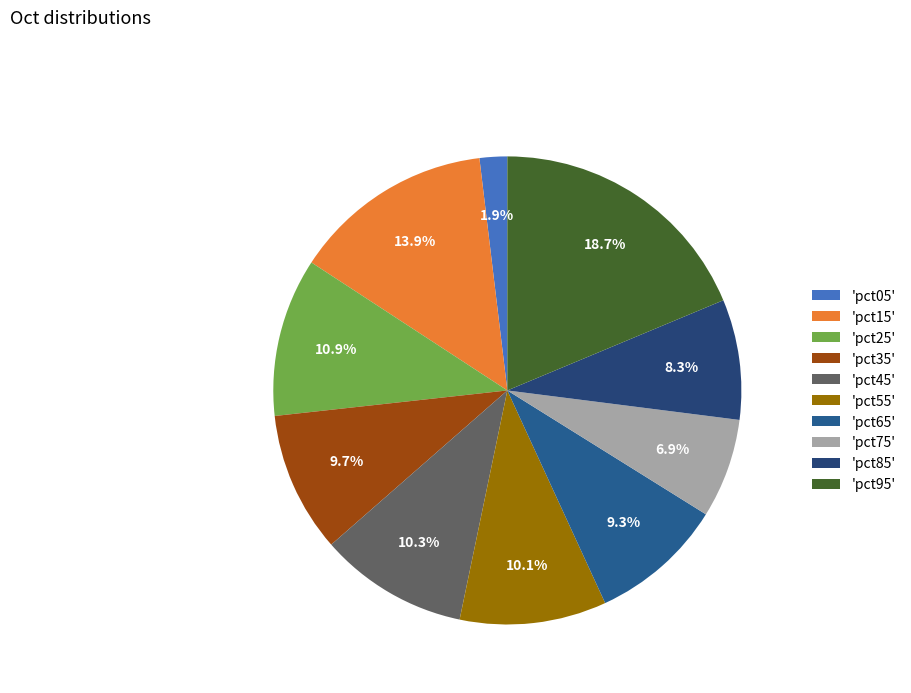

Rank the categories by value from highest to lowest.

pct95, pct15, pct25, pct45, pct55, pct35, pct65, pct85, pct75, pct05